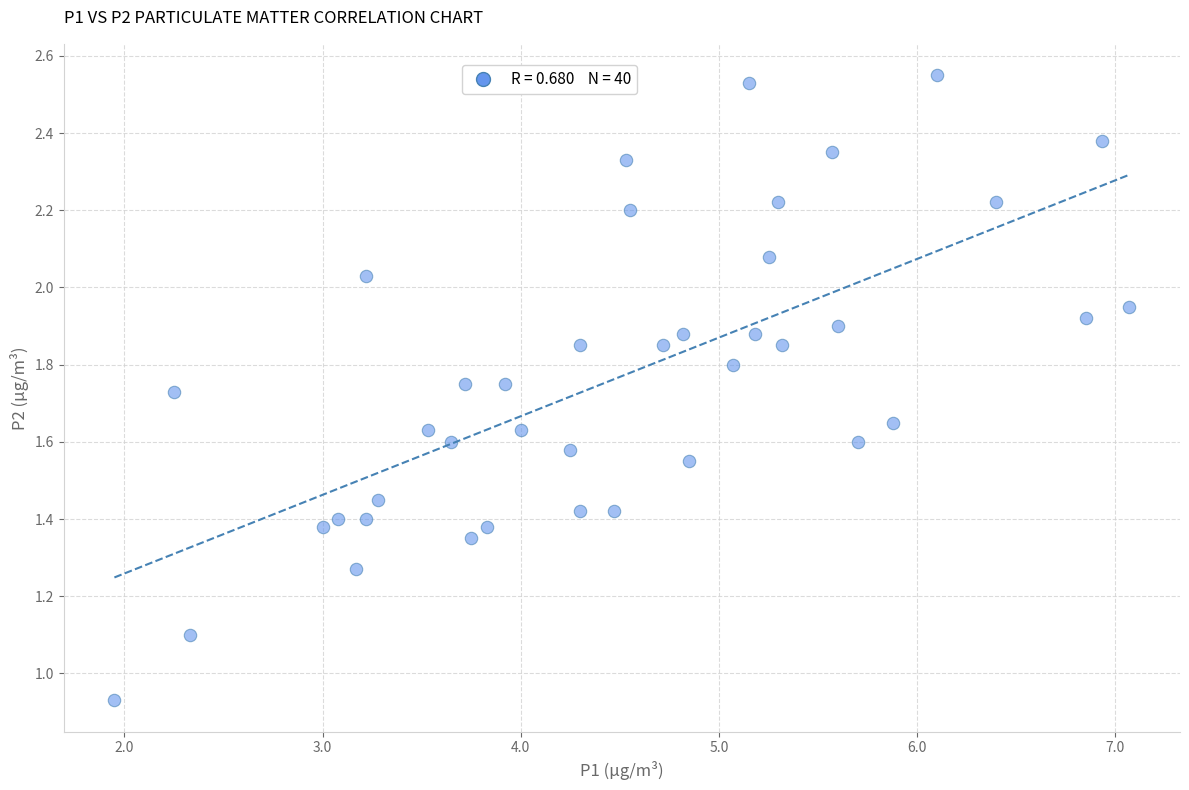

What is the range of X values (max minus min)?

5.1